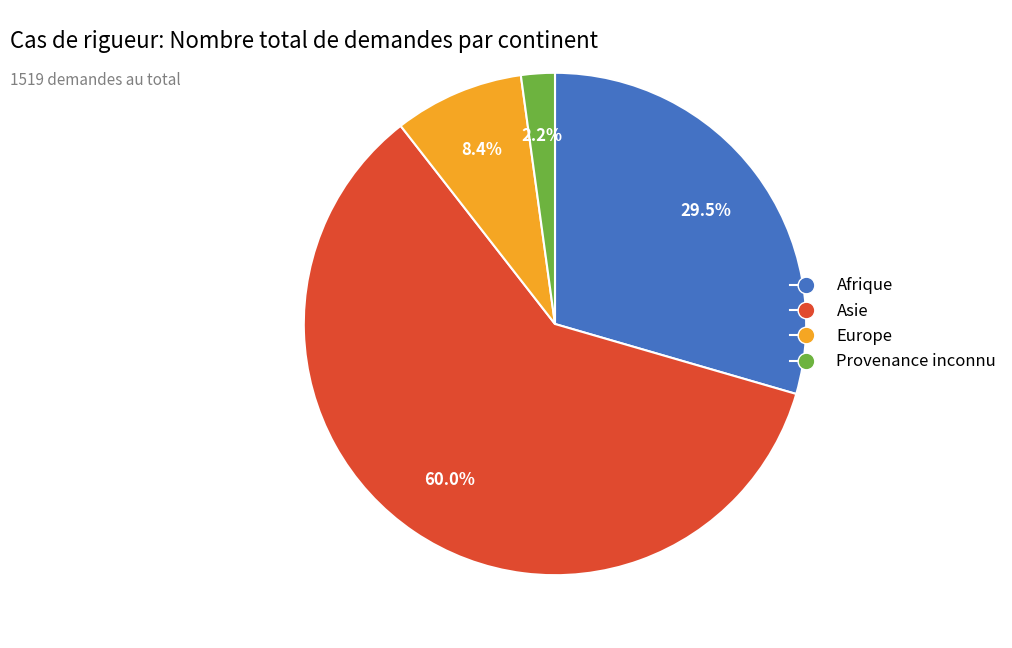

Is it true that Europe is 23% of the pie?

False